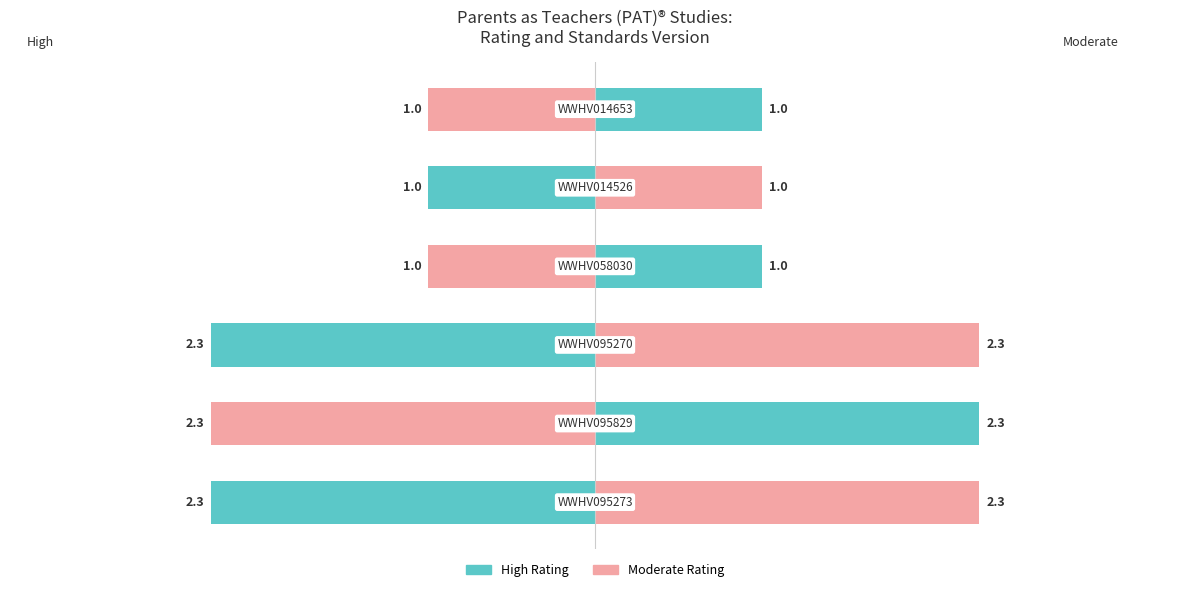

Reading left to right, extract all data points from this chart.

High: 0=-2.3	1=-2.3	2=-2.3	3=-1.0	4=-1.0	5=-1.0
Moderate: 0=2.3	1=2.3	2=2.3	3=1.0	4=1.0	5=1.0